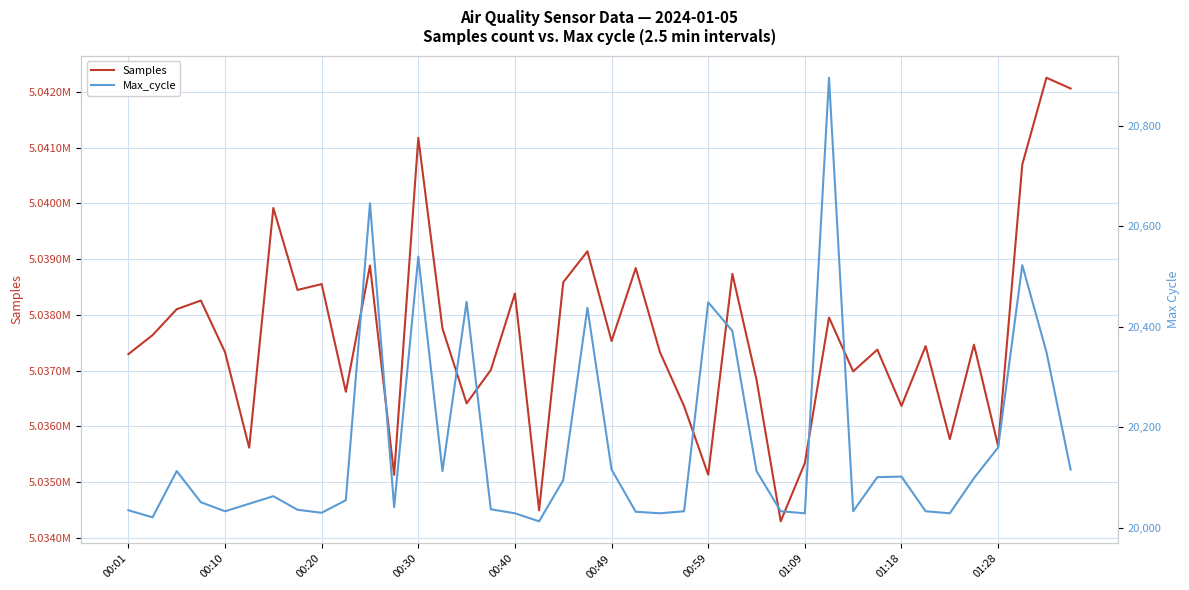

Read the Max_cycle value at 00:10, to the nearest 100.

20000